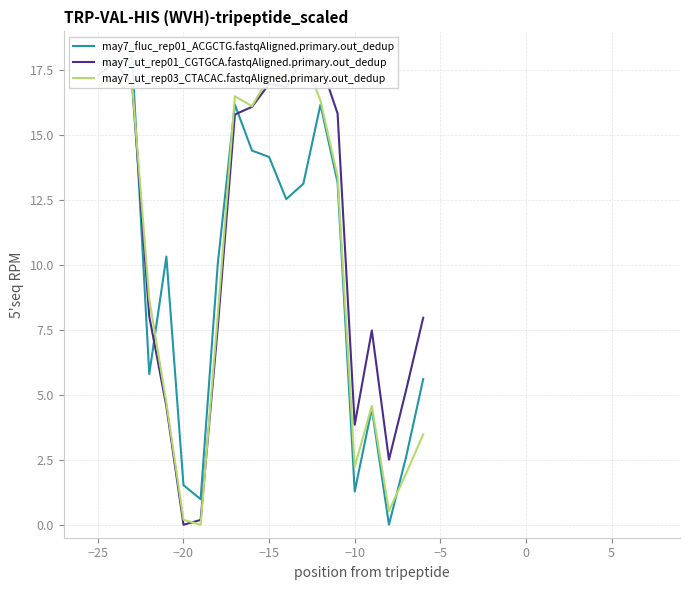

True or false: may7_ut_rep01_CGTGCA.fastqAligned.primary.out_dedup has more than 1 interior local peaks.

True